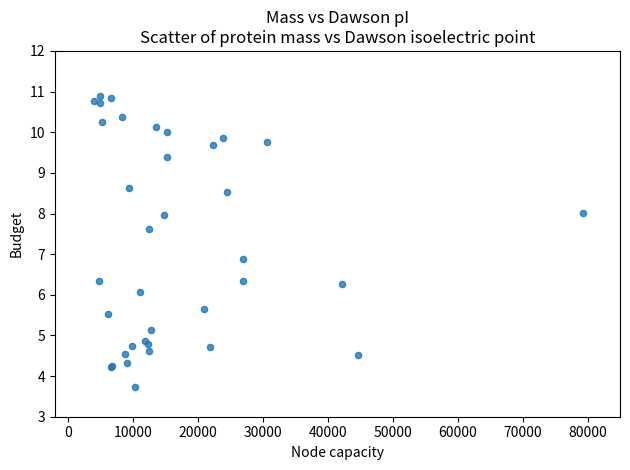

What Y value in the scatter plot is closest to 7?

6.9